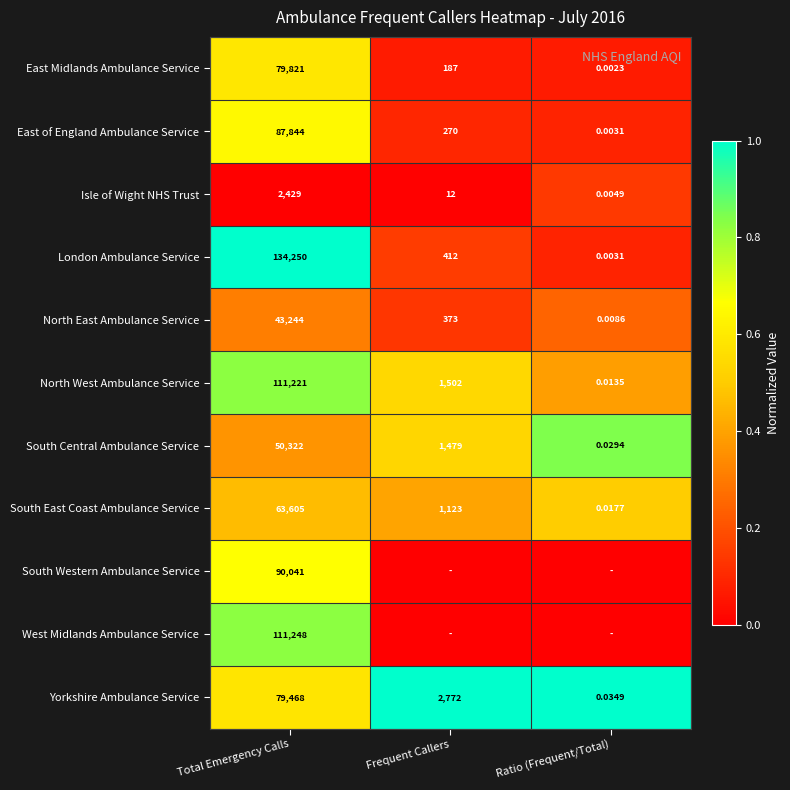

Where is East of England Ambulance Service nearest to the value 43922?

Frequent Callers